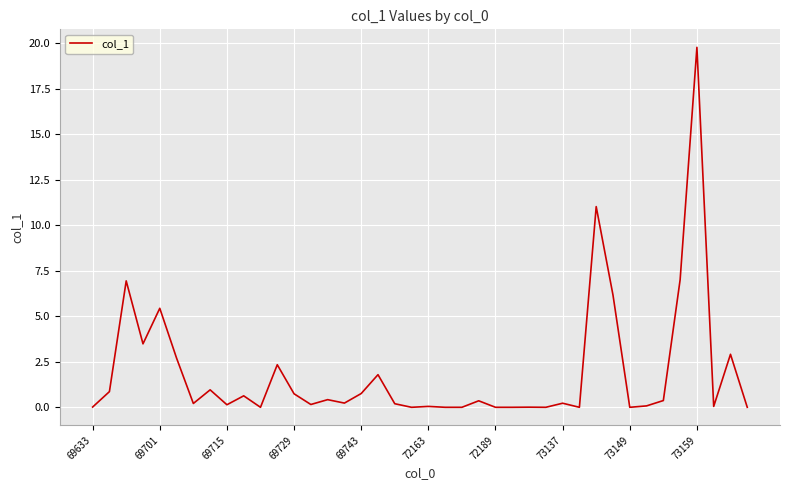

What is the sum of all values?

76.0